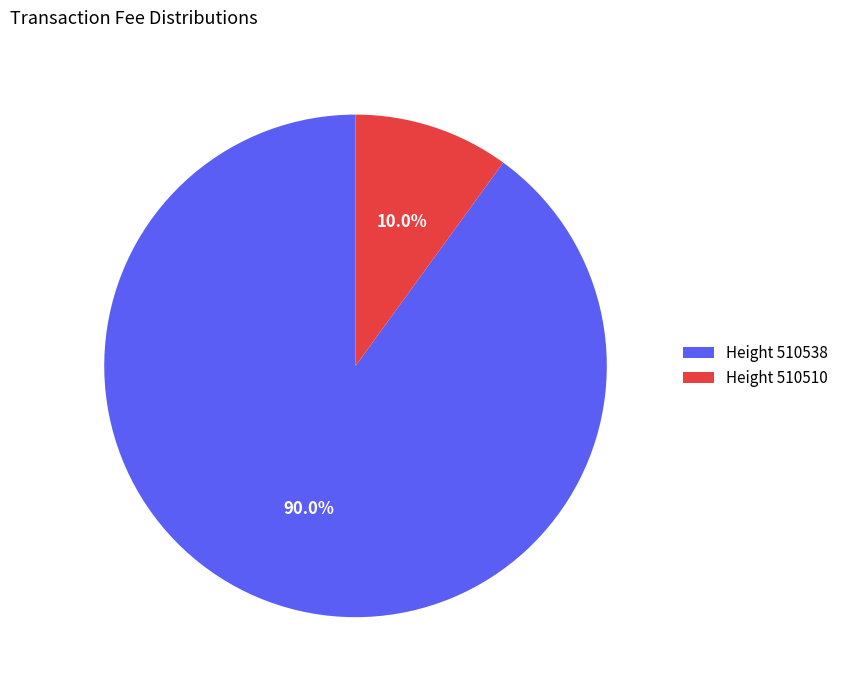

To the nearest percent, what is the average slice percentage?

50%